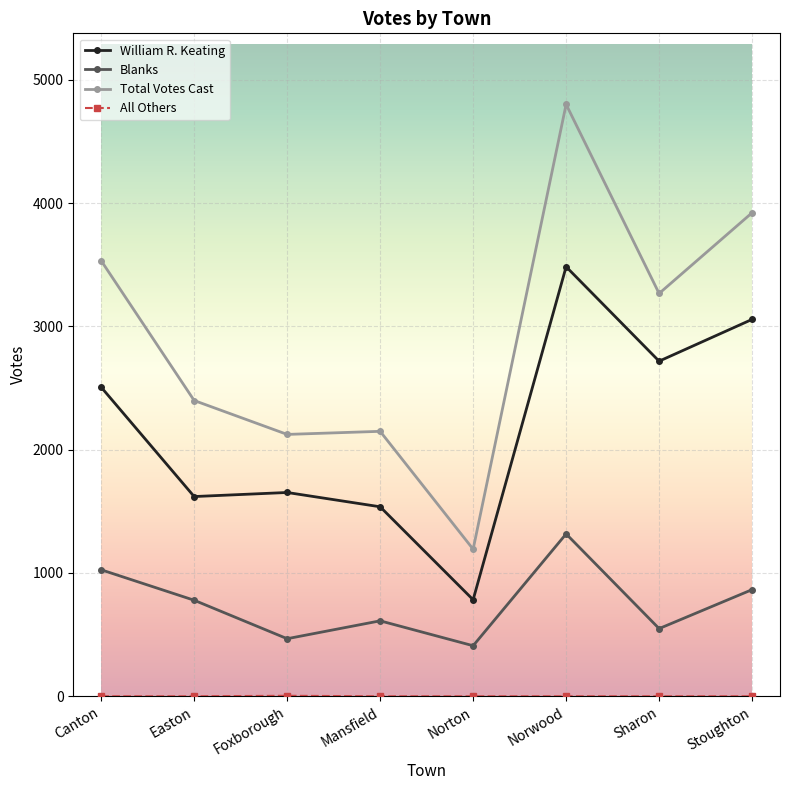

What is the difference between the maximum and second lowest values in the William R. Keating series?

1947